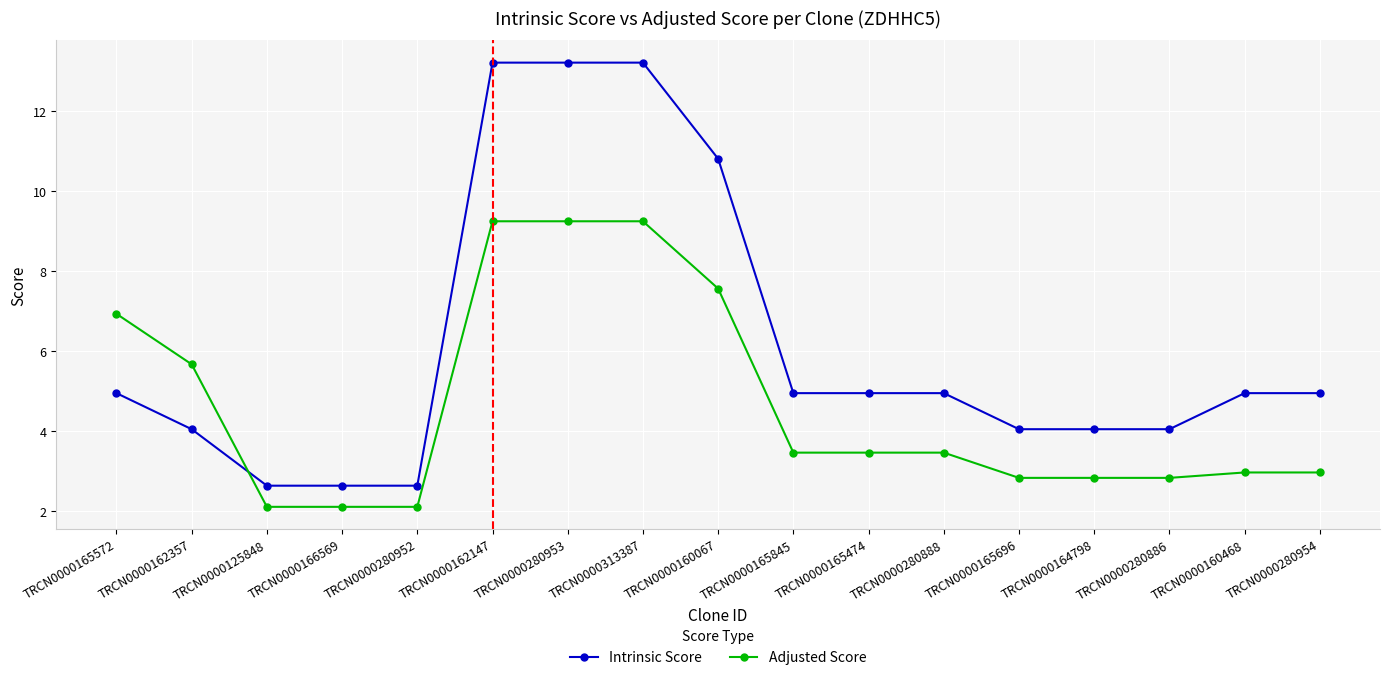

Which series ends up on top after the final intersection of Adjusted Score and Intrinsic Score?

Intrinsic Score